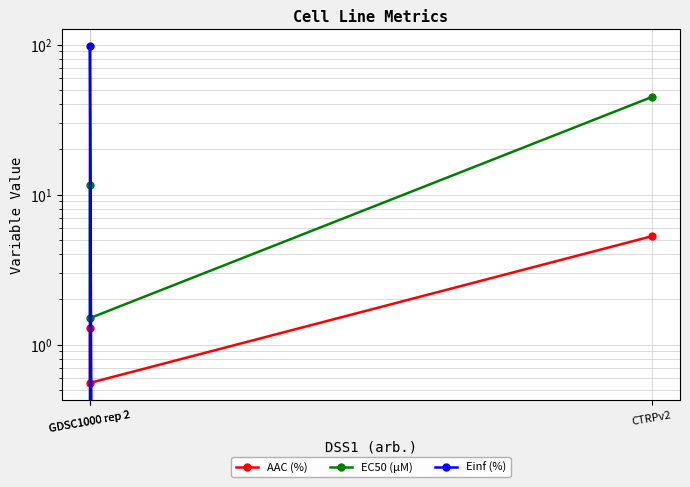

Reading right to left, transcribe all the data shown in this chart.

AAC (%): CTRPv2=5.3	GDSC1000 rep 2=0.6	GDSC1000 rep 2=1.3
EC50 (µM): CTRPv2=44.7	GDSC1000 rep 2=1.5	GDSC1000 rep 2=11.5
Einf (%): CTRPv2=0.0	GDSC1000 rep 2=97.4	GDSC1000 rep 2=0.0